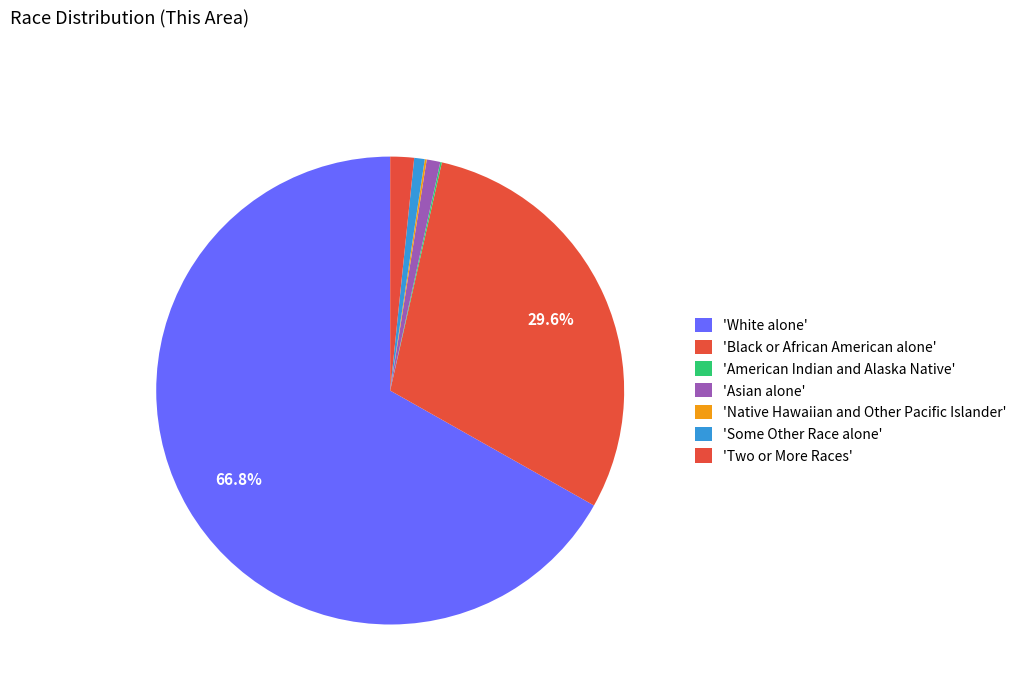

Which category accounts for the majority?

White alone